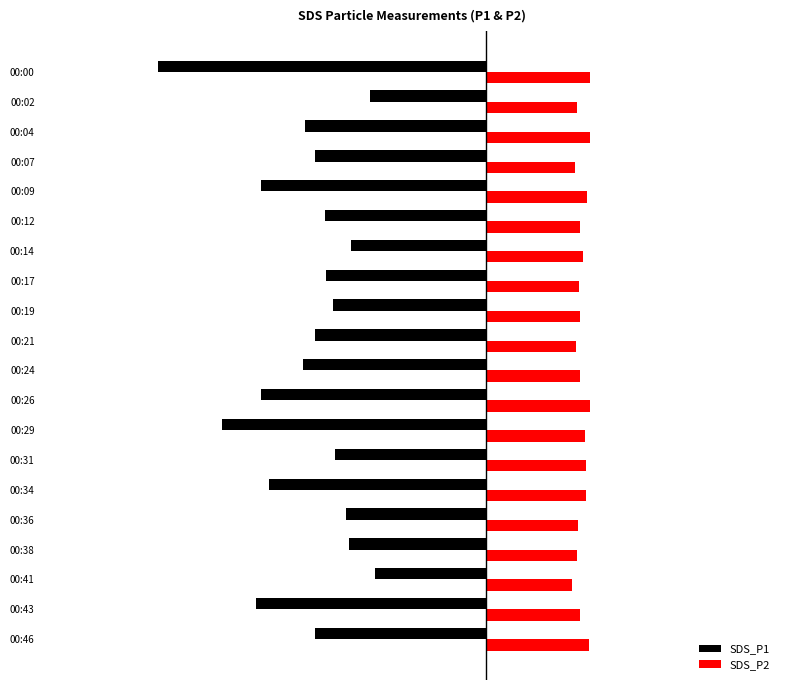

What is the difference between the second highest and second lowest values in the SDS_P1 series?

5.0